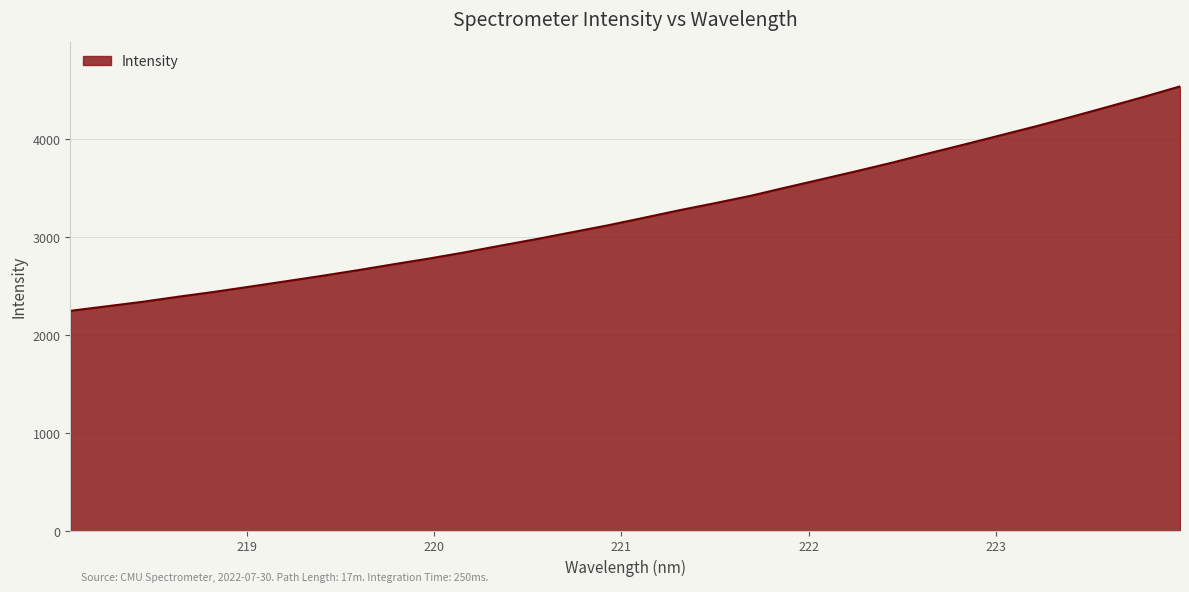

Reading left to right, extract all data points from this chart.

2248.0	2293.9	2339.6	2391.6	2440.9	2494.6	2549.0	2604.1	2661.6	2722.2	2781.3	2844.6	2913.0	2979.8	3050.1	3120.6	3197.2	3274.7	3347.3	3422.9	3508.8	3592.9	3677.9	3765.5	3858.6	3949.2	4041.9	4135.0	4231.9	4332.3	4433.7	4539.2